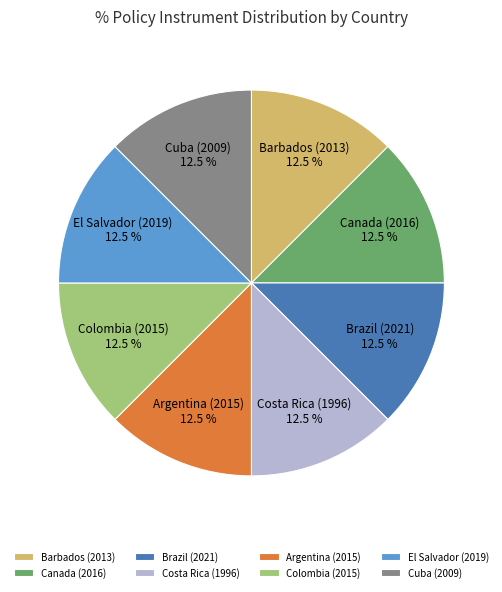

Combined, do Colombia (2015) and Brazil (2021) account for over 50%?

No